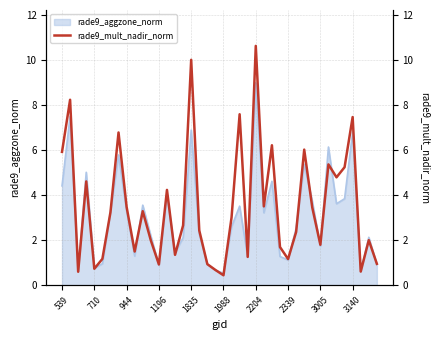

What is the maximum value for rade9_aggzone_norm?

9.0